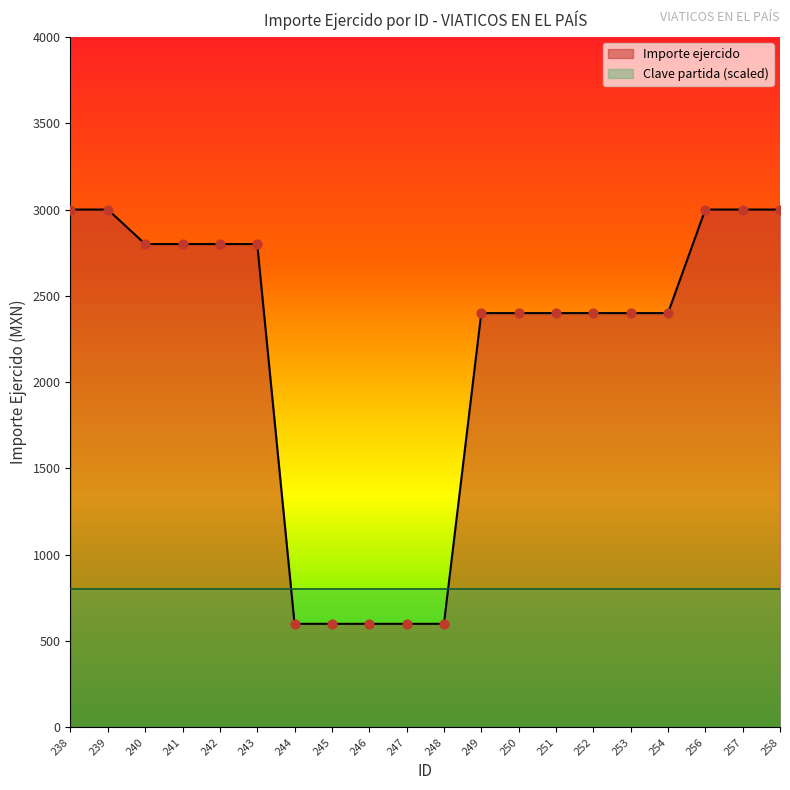

Approximately how many times larger is the value at 253 compared to 258?

0.8